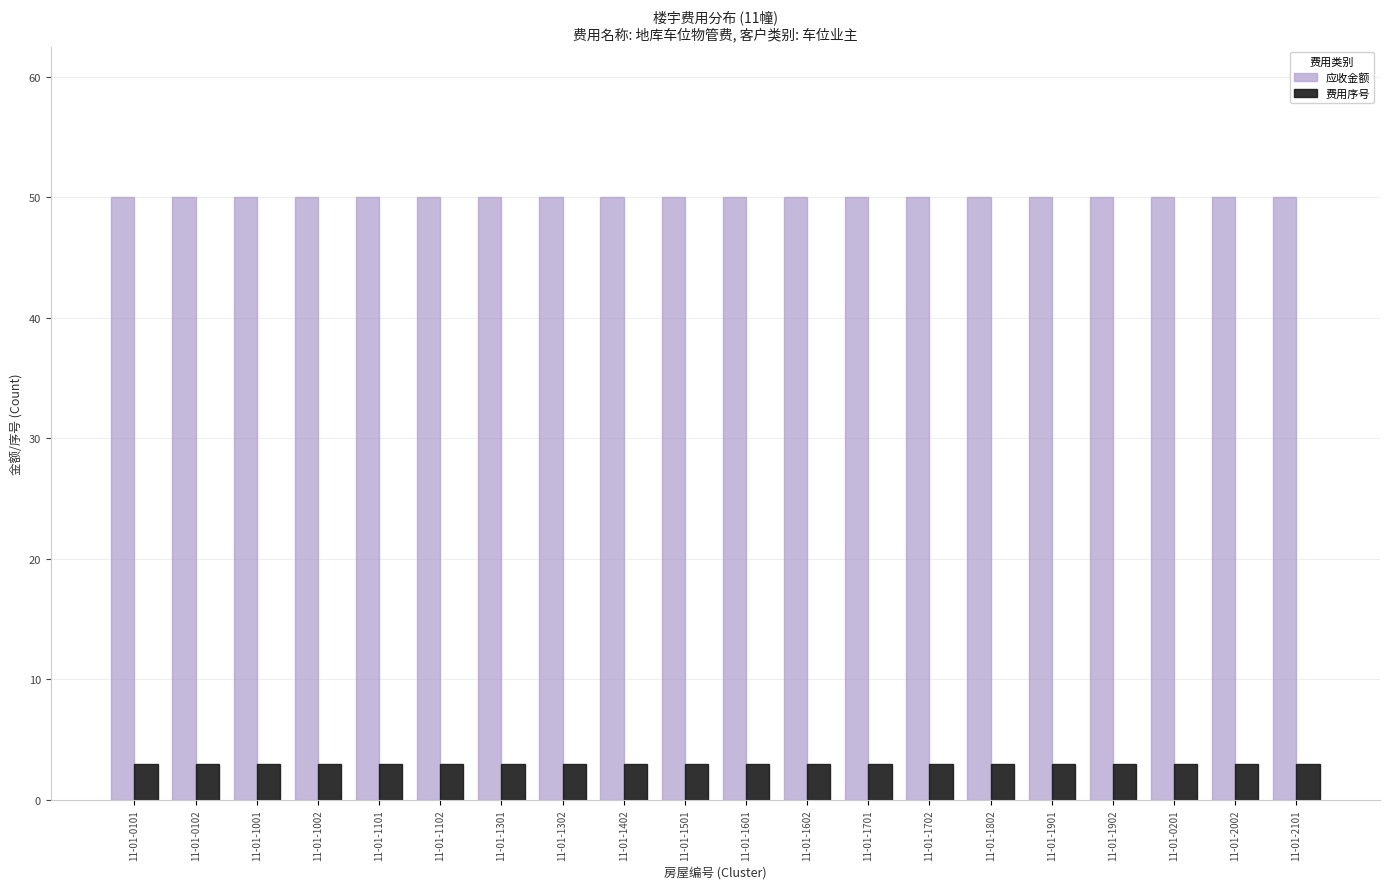

What is the total value across all series at 11-01-1901?

53